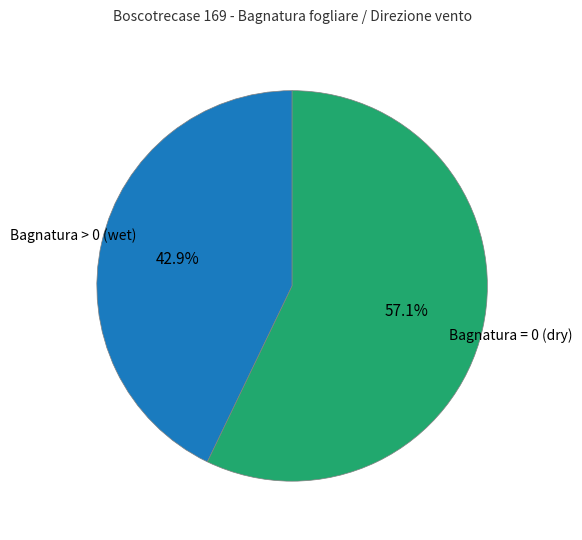

What percentage is NOT represented by Bagnatura = 0 (dry)?

42.9%